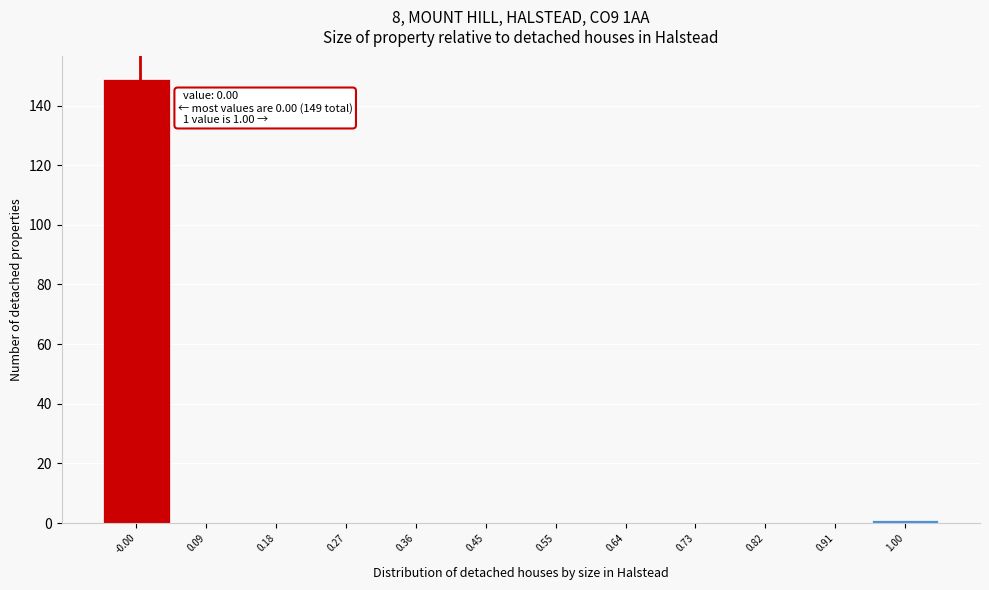

Which range on the x-axis has the tallest bar?

-0.05 to 0.04